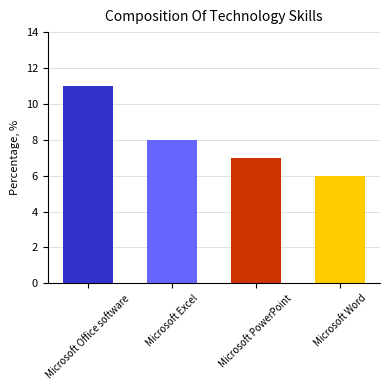

What is the ratio of the value at Microsoft Office software to the value at Microsoft Word?

1.8